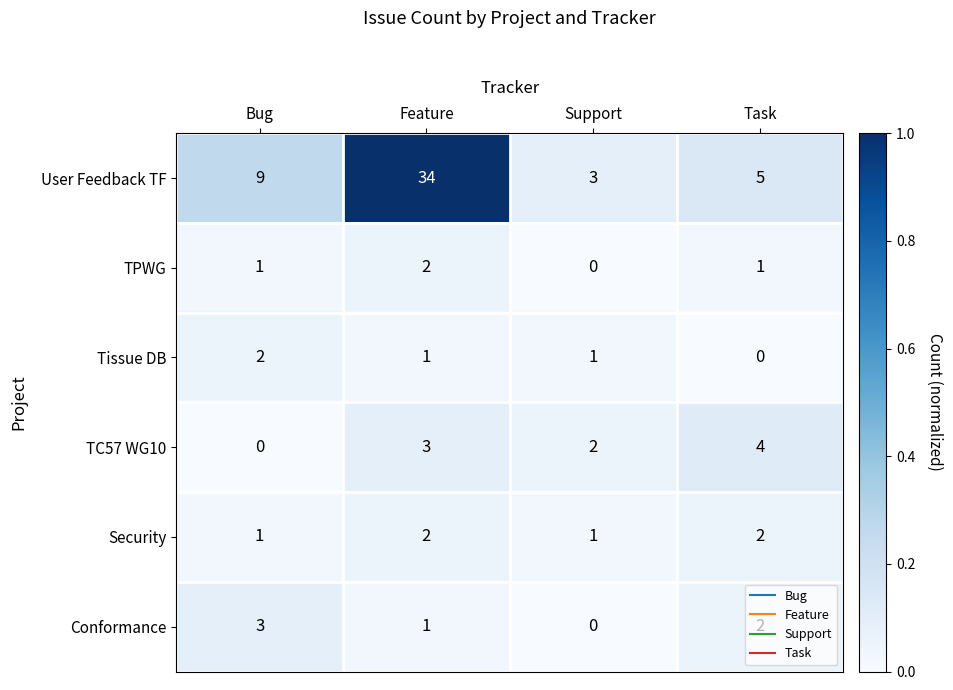

At how many categories does at least one series exceed 0?

4